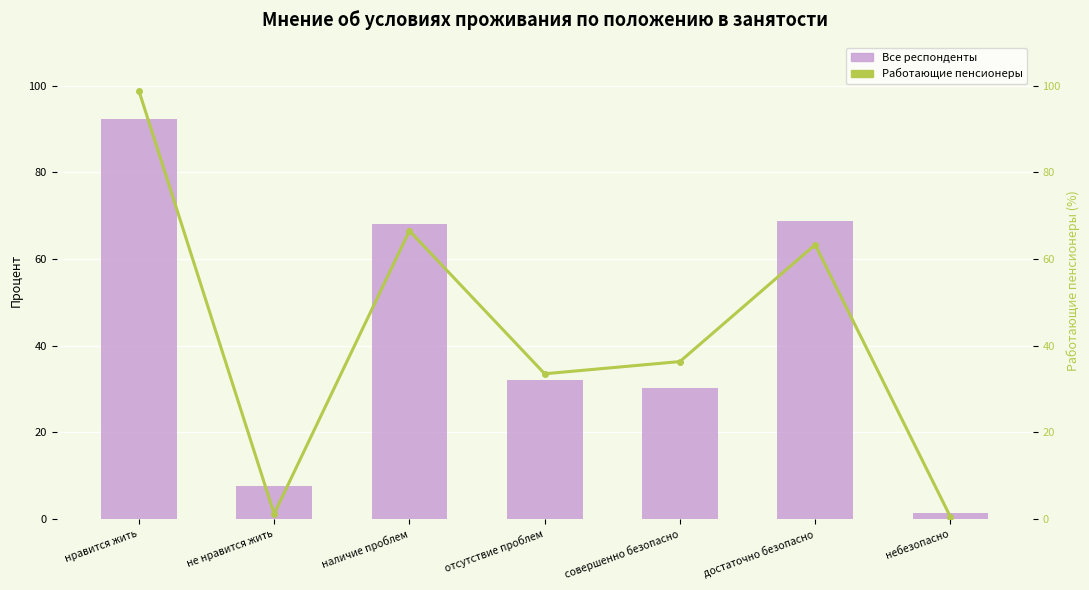

What is the sum of the Все респонденты values at нравится жить and достаточно безопасно?

161.1